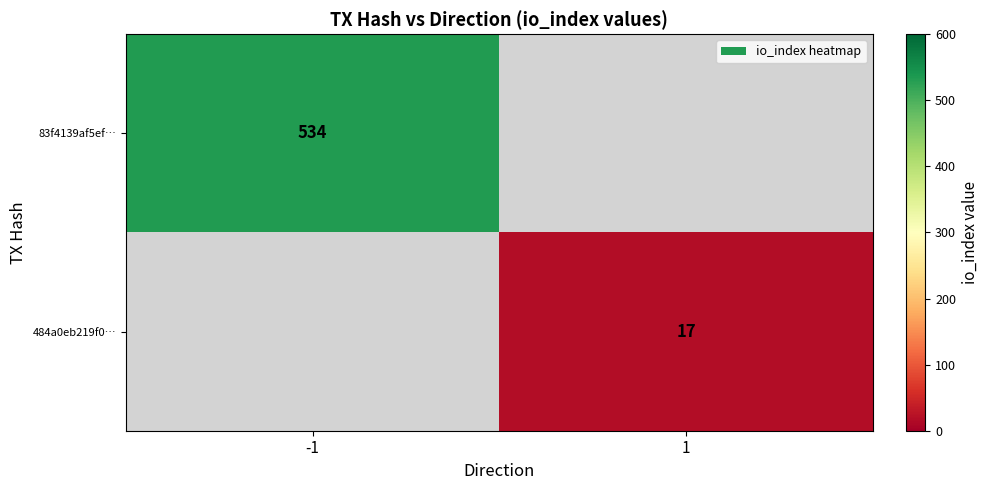

How many data points does each series have?

2